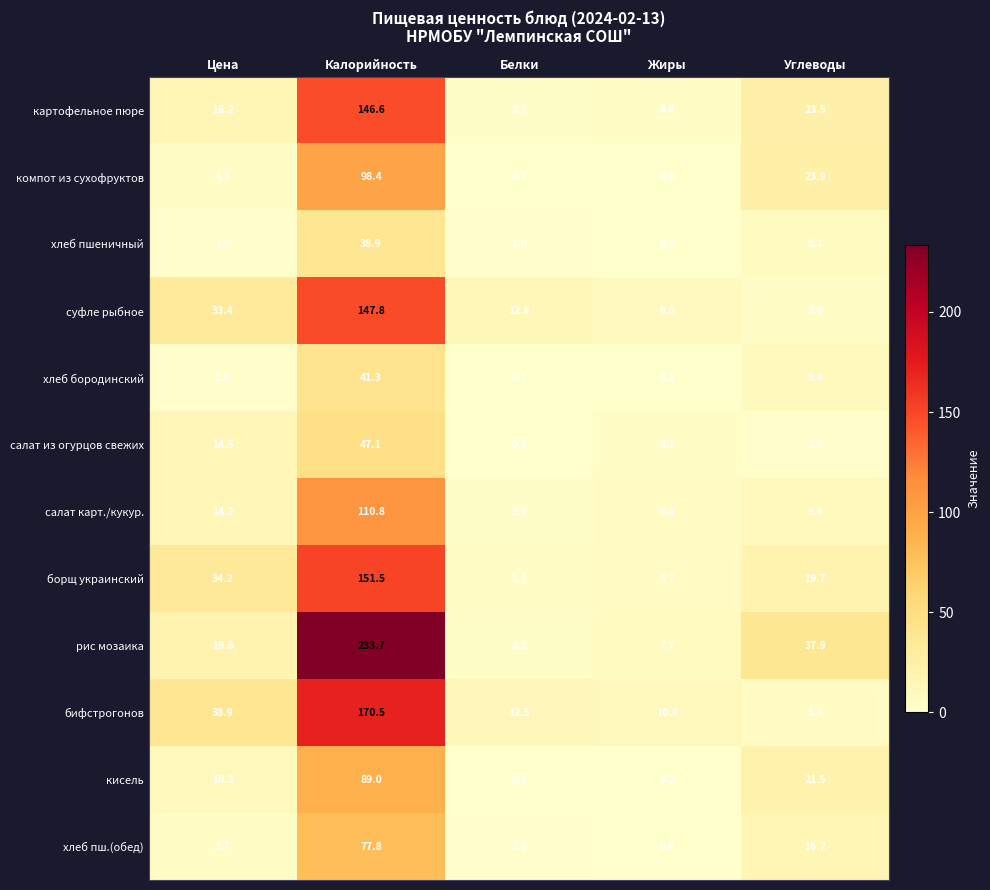

How many distinct data groups are displayed?

12